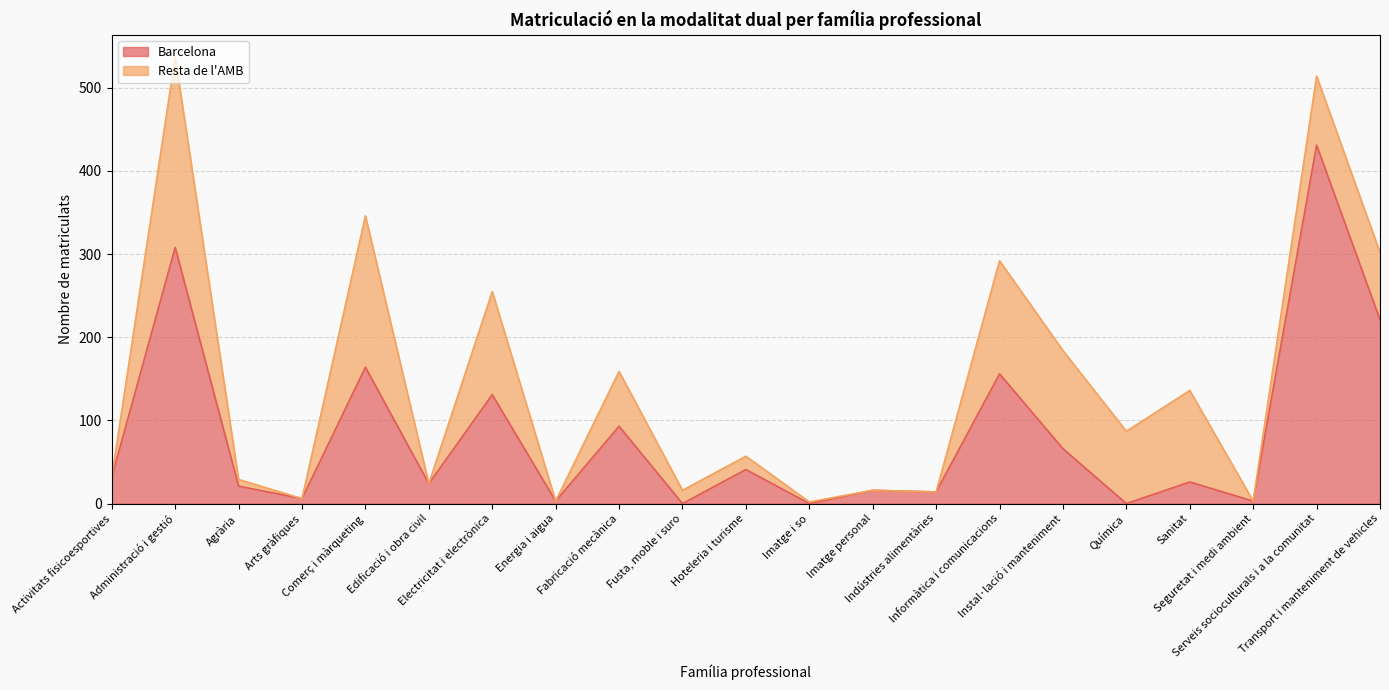

The value at Transport i manteniment de vehicles is 72. True or false?

False